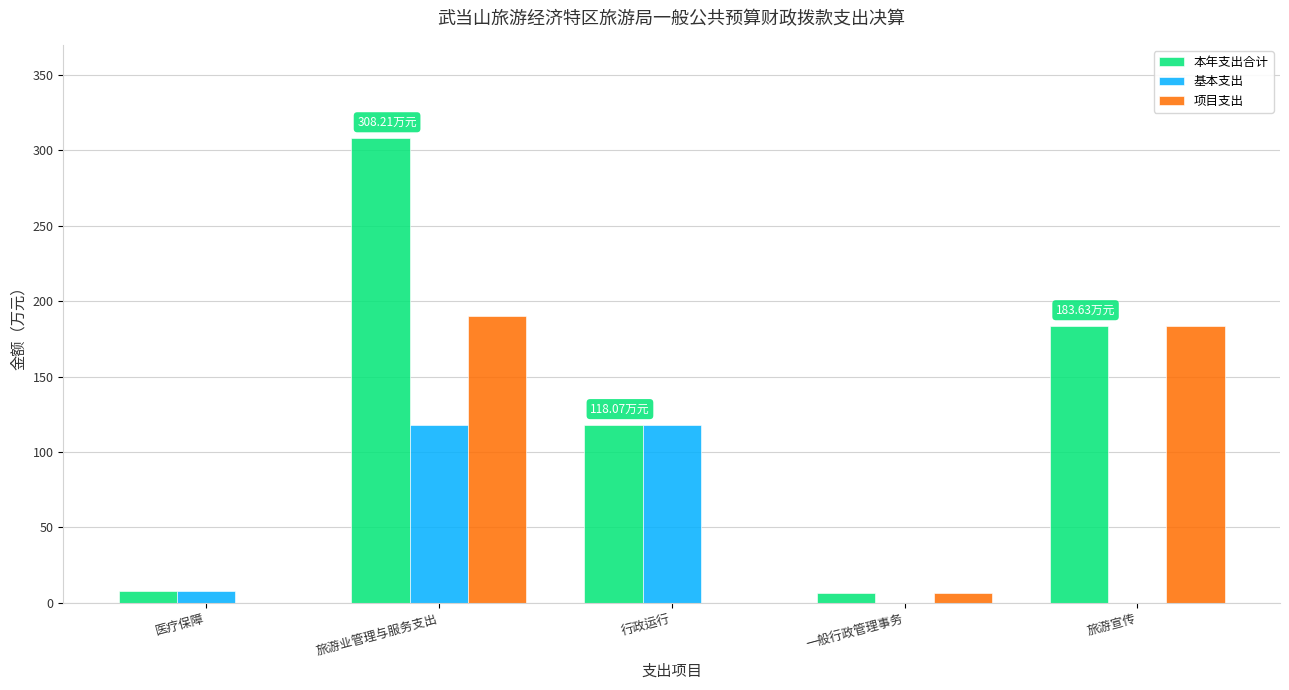

Between 行政运行 and 旅游宣传, which series saw the biggest shift?

项目支出